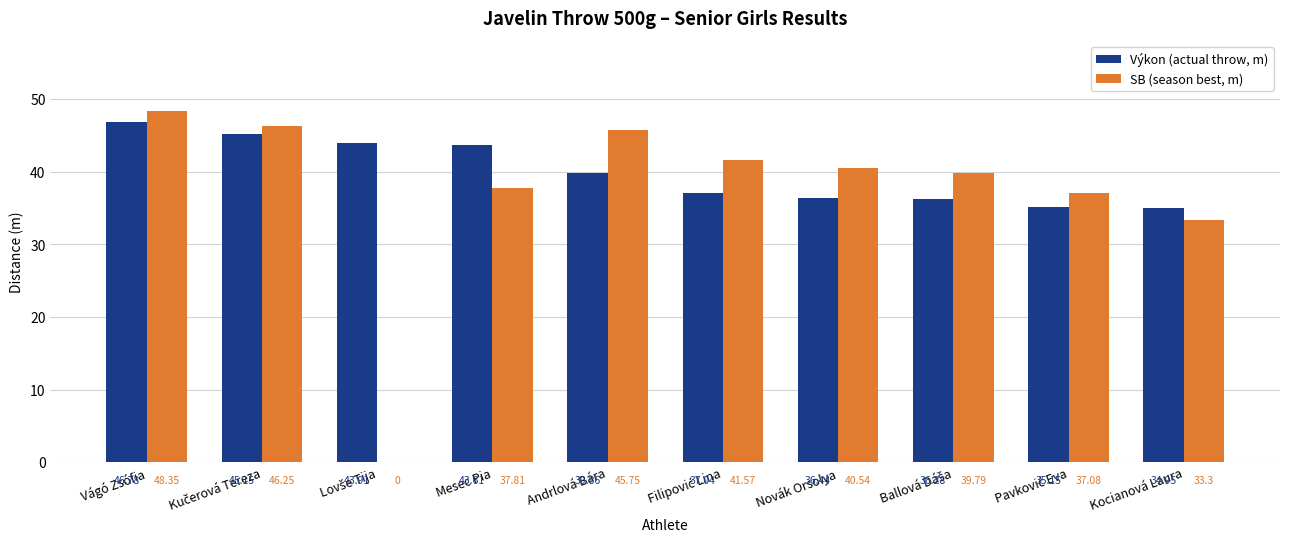

At which label is SB (season best, m) closest to 24?

Kocianová Laura